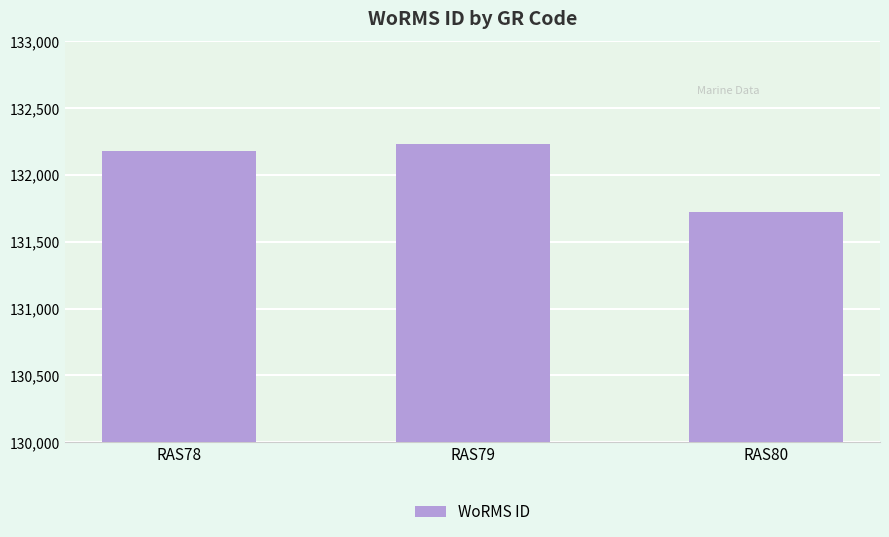

The value at RAS79 is 132233. True or false?

True